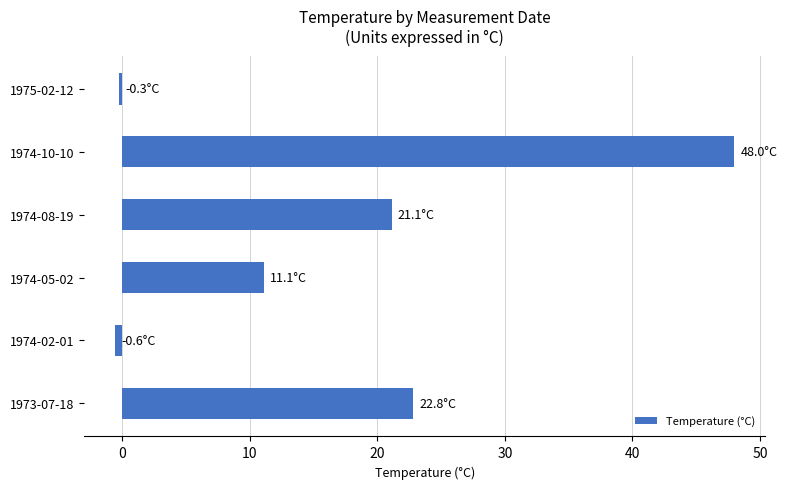

How many data points are less than 21?

3